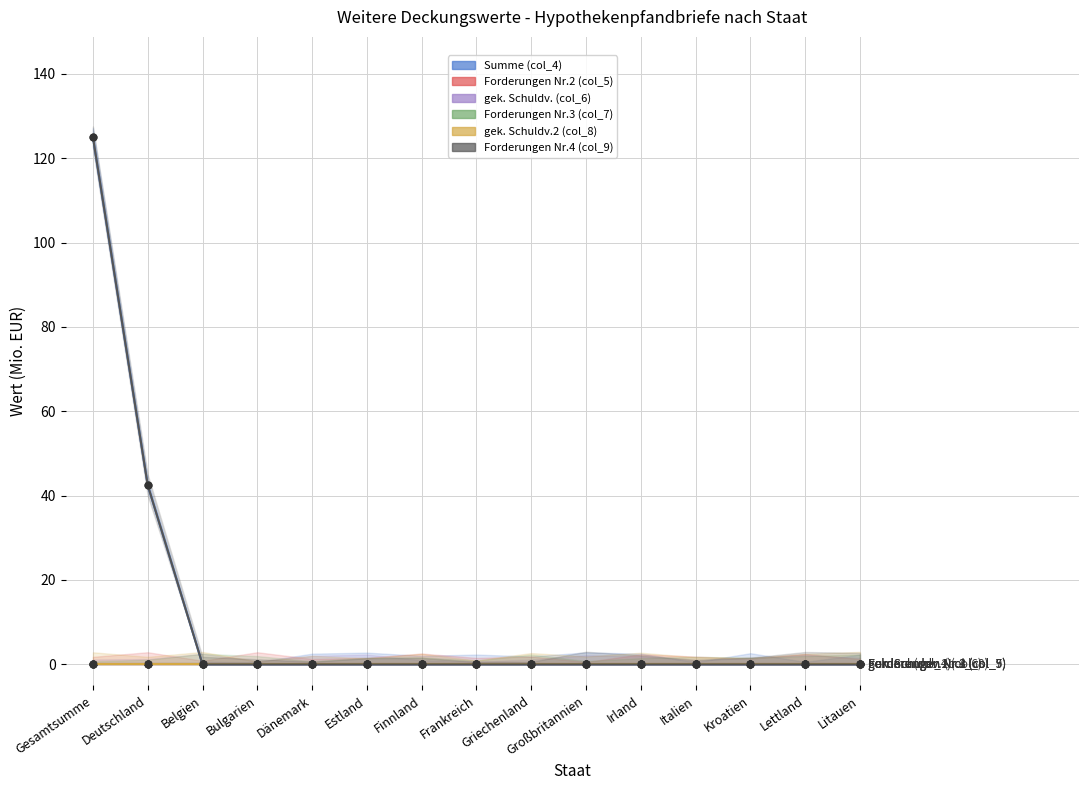

Which series has the largest total across all categories?

Summe (col_4)